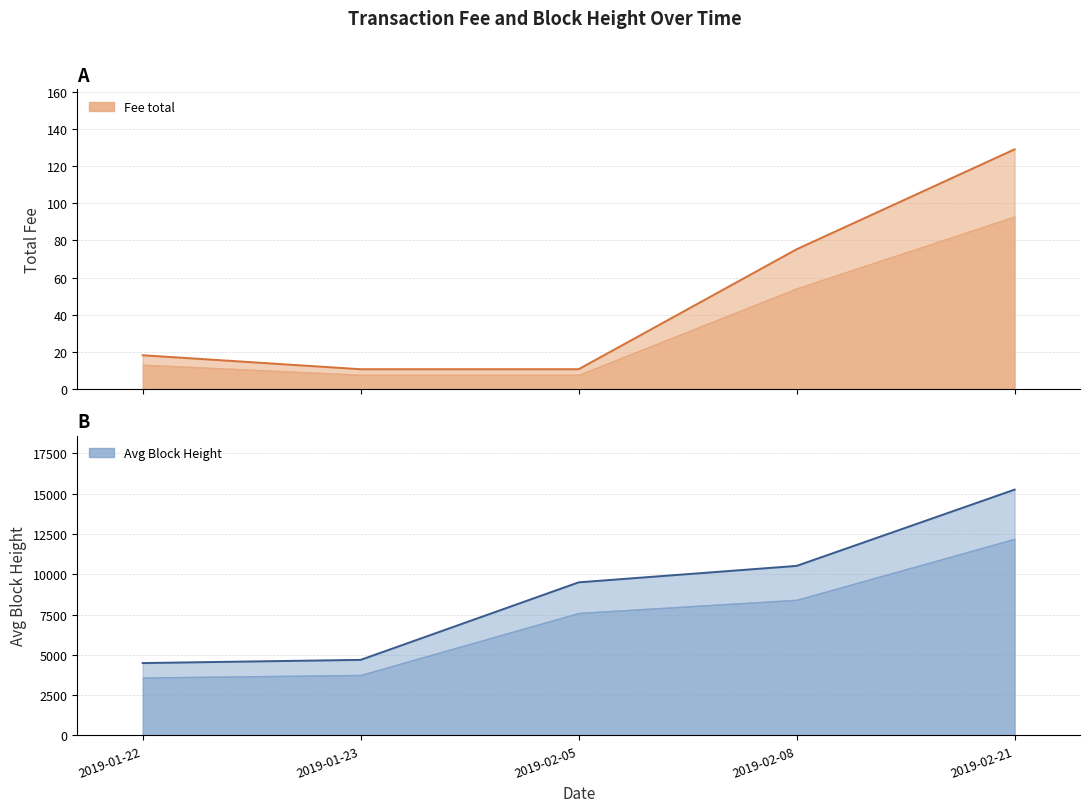

Which label corresponds to the largest value in the chart?

2019-02-21